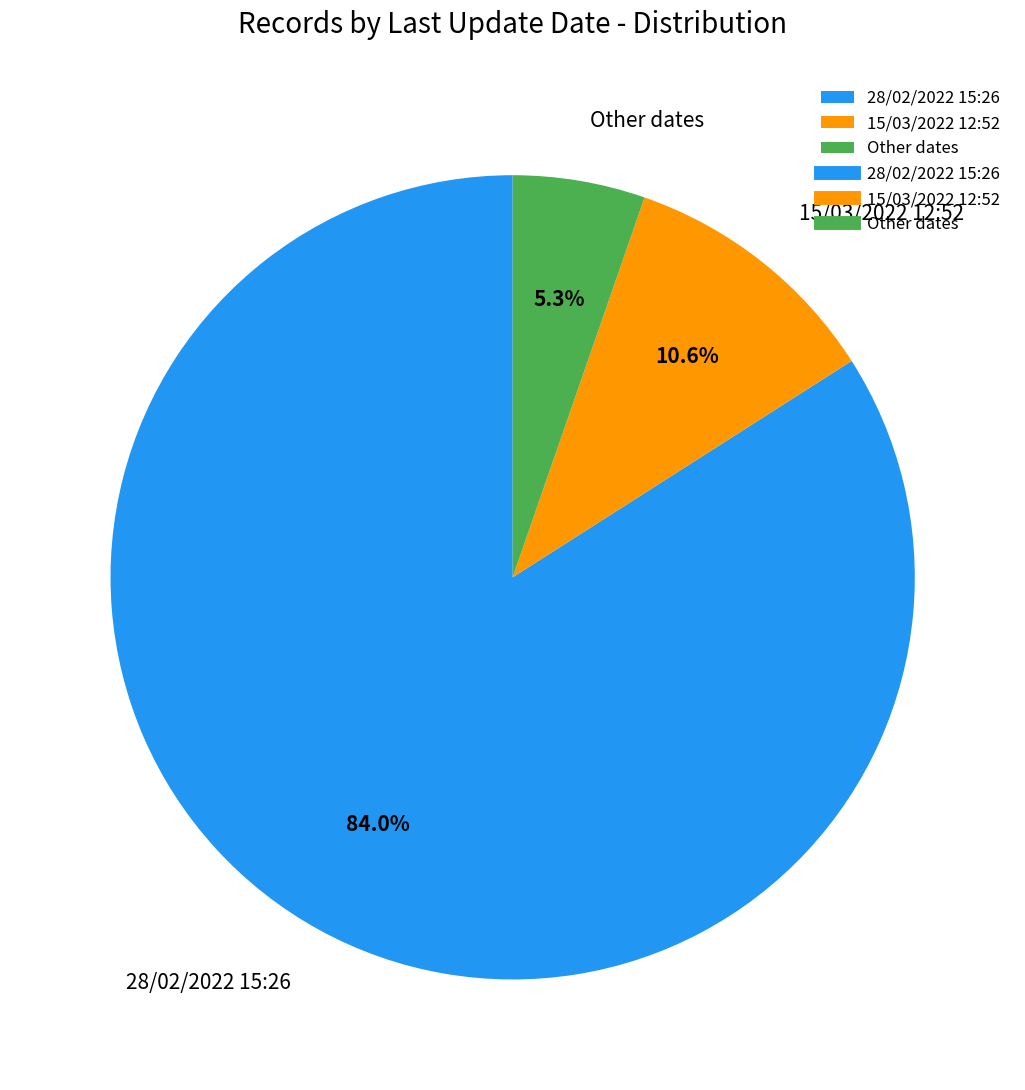

Is there a majority slice in this chart?

Yes